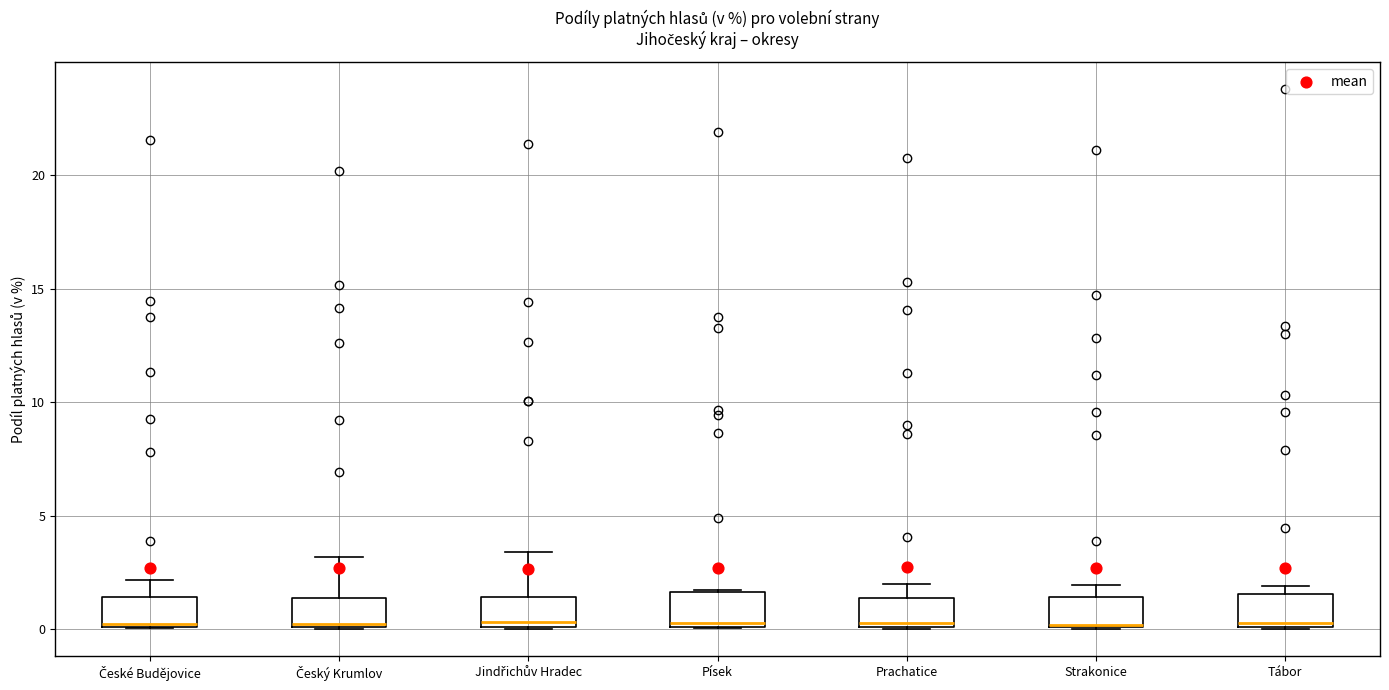

Where is the upper edge of the box for České Budějovice on the y-axis? The values are not printed on the chart, so give them approximately, as read against the axis.

1.5